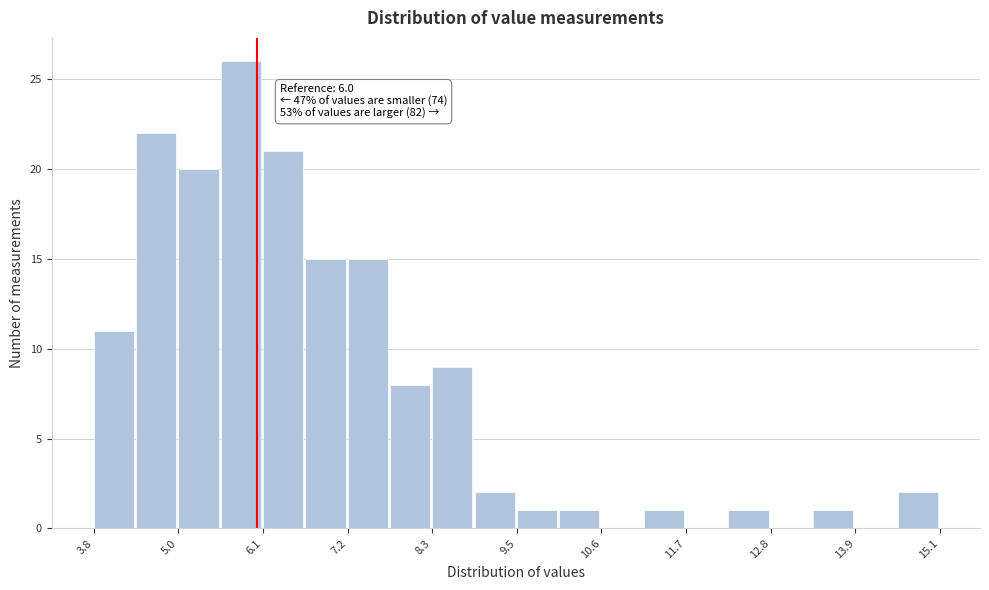

Read against the x-axis, roughly where is the centre of the tallest bar?

5.8